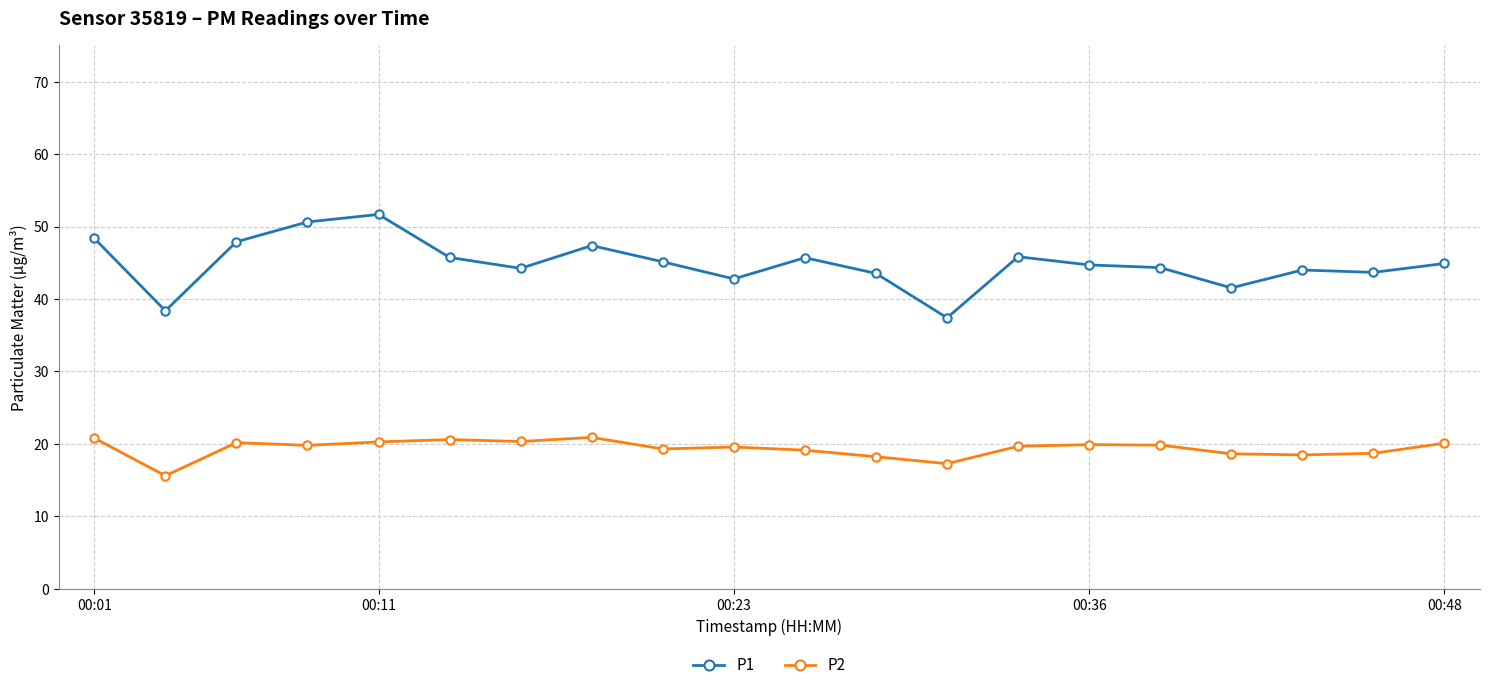

How many lines are shown in the chart?

2